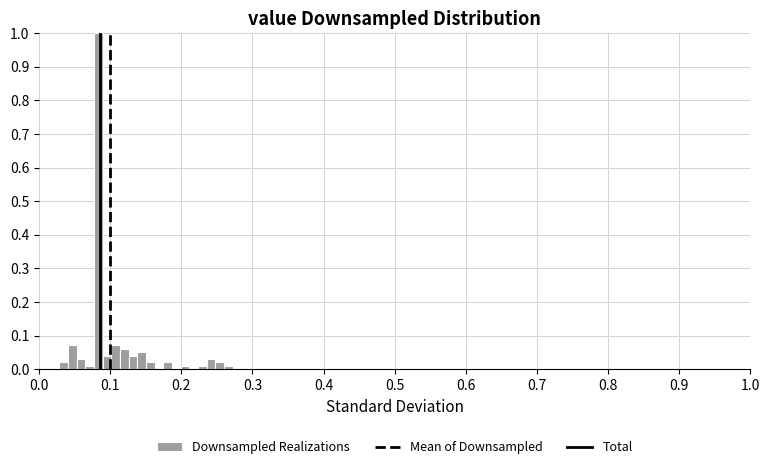

Read against the x-axis, roughly where is the centre of the tallest bar?

0.08